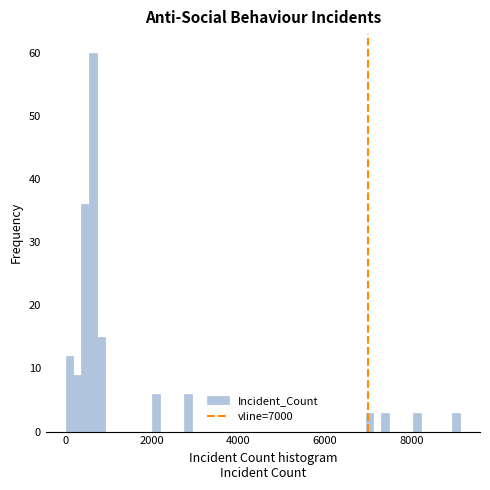

Around what value on the x-axis is the tallest bar? Give the approximate position of its centre, as read against the axis.

600